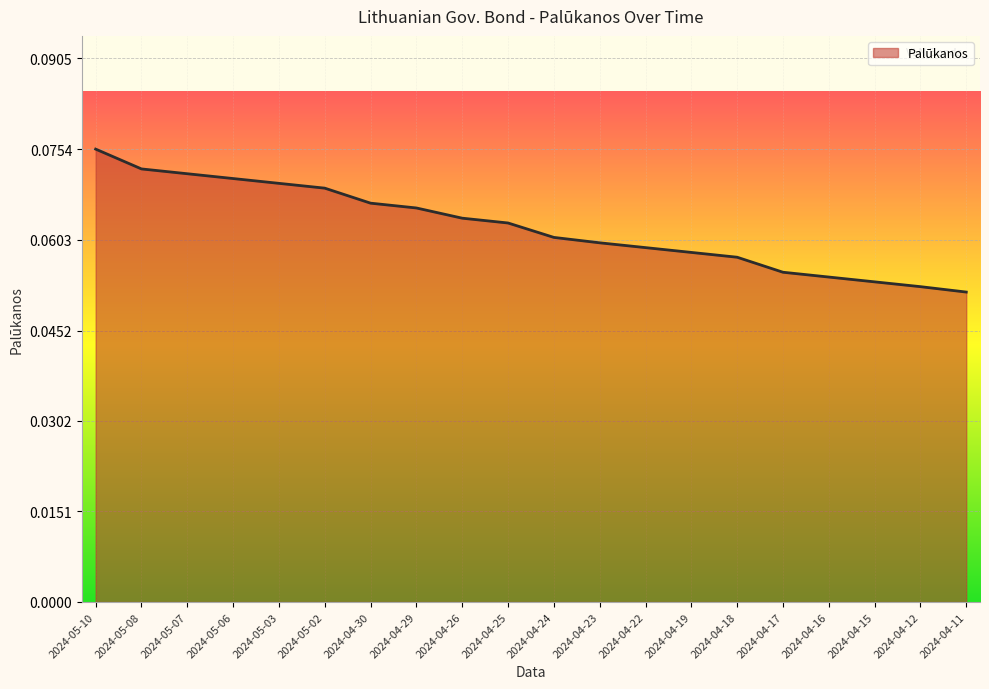

What position from the right is 2024-04-15?

3